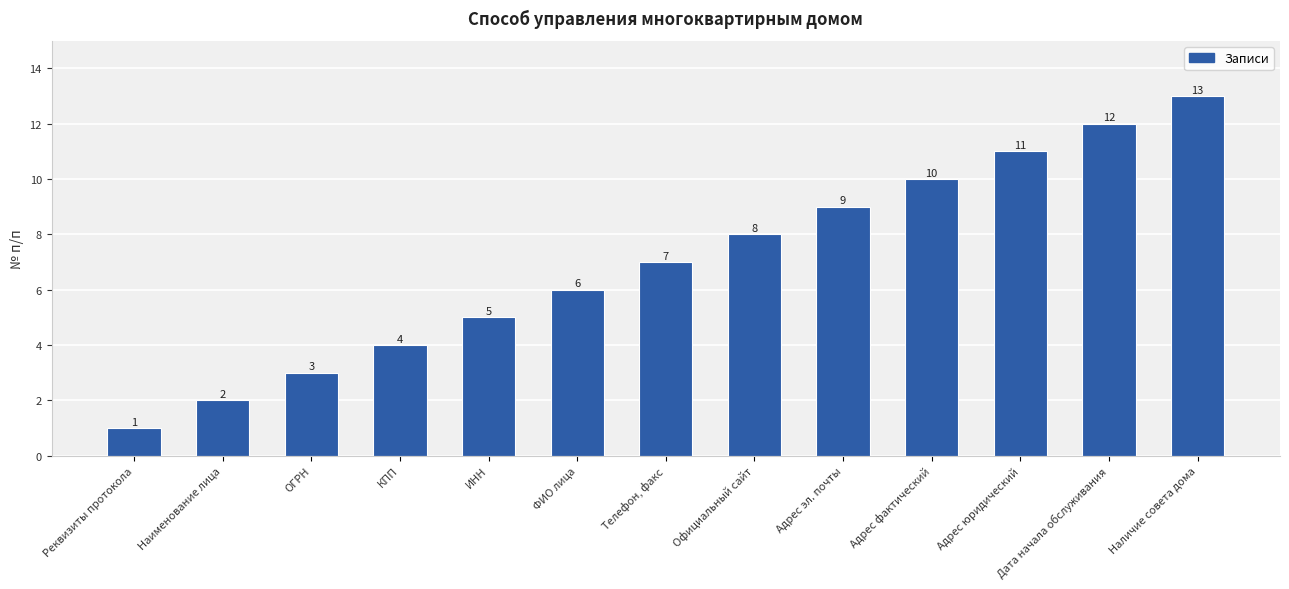

True or false: the data shows 5 at КПП.

False